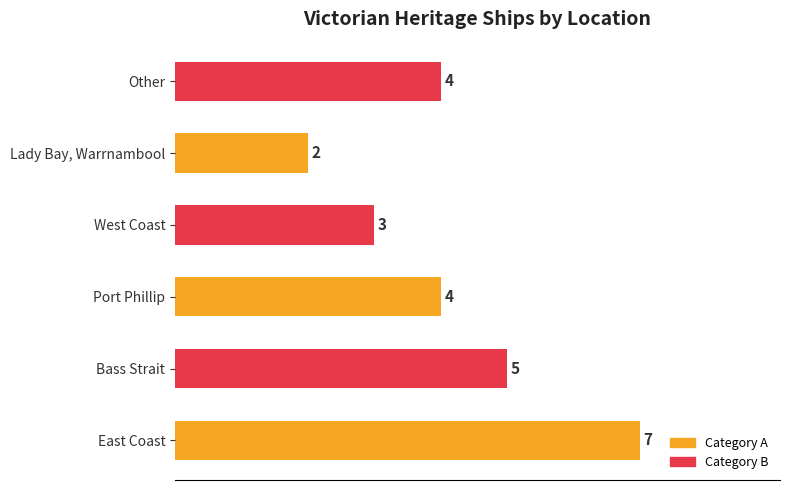

Between Other and Lady Bay, Warrnambool, which is larger?

Other